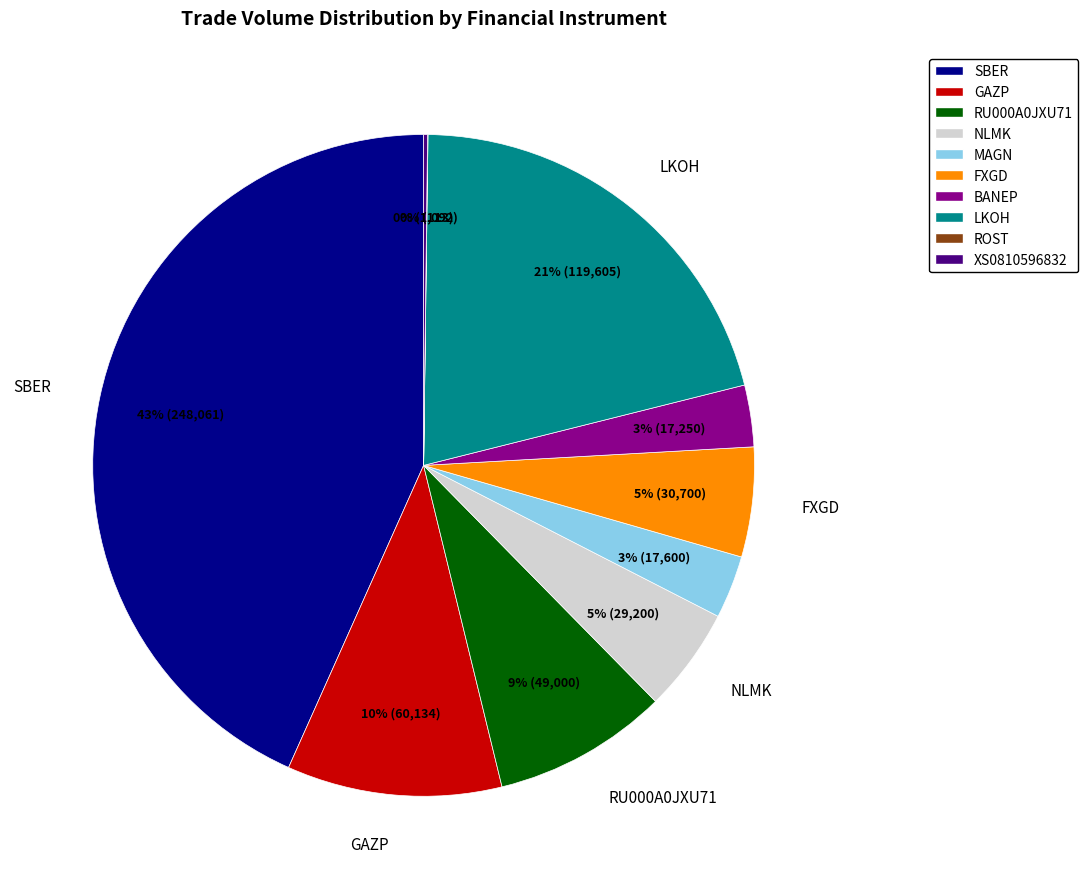

True or false: SBER accounts for 43% of the total.

True